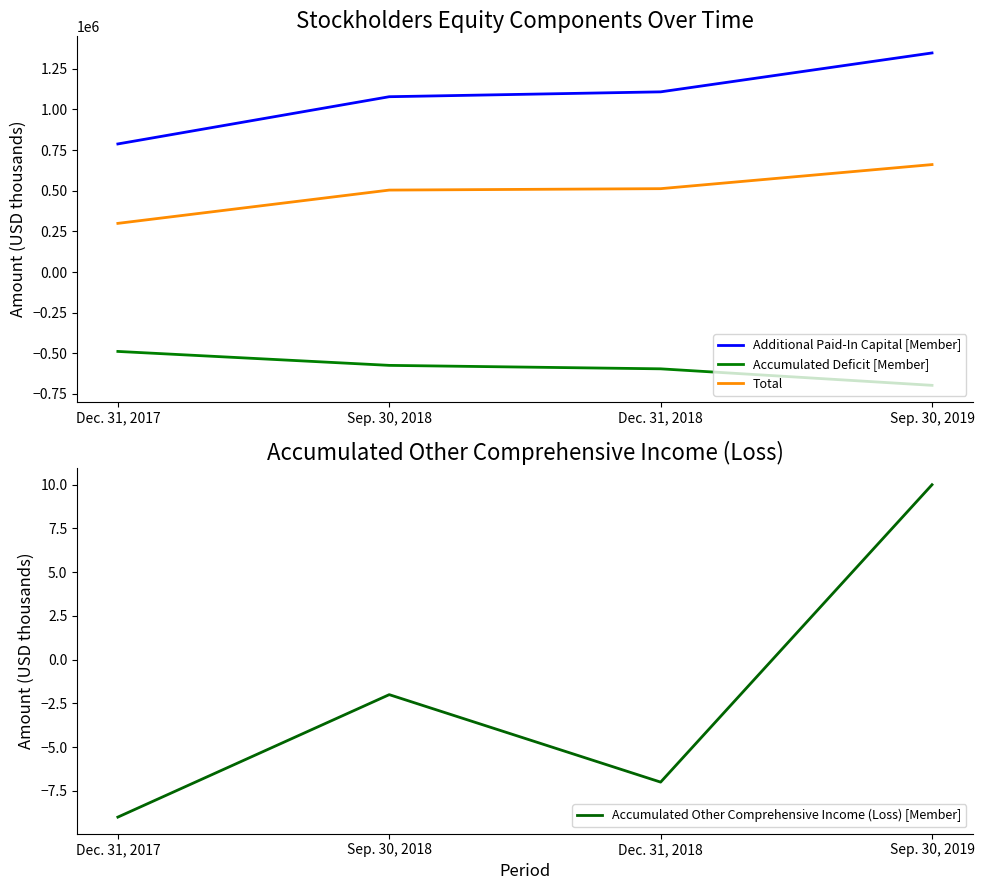

Which label corresponds to the smallest value in the chart?

Sep. 30, 2019